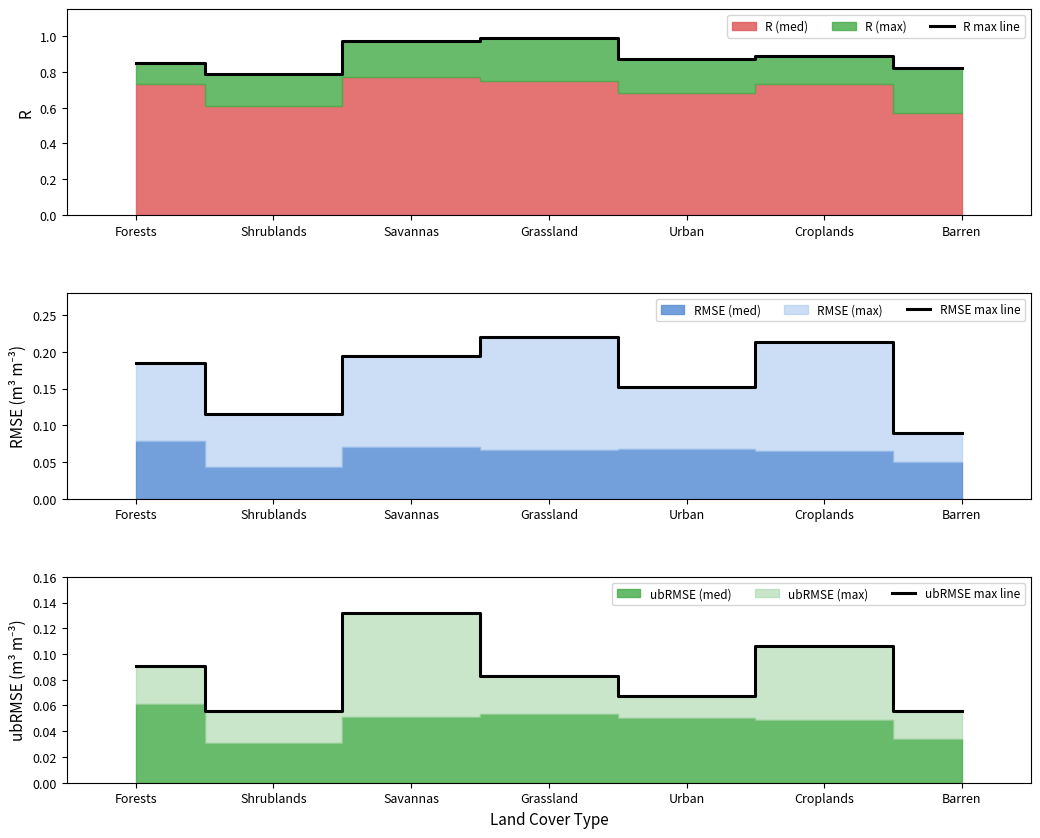

Reading left to right, transcribe all the data shown in this chart.

R max line: 0.8	0.8	1.0	1.0	0.9	0.9	0.8
RMSE max line: 0.2	0.1	0.2	0.2	0.2	0.2	0.1
ubRMSE max line: 0.1	0.1	0.1	0.1	0.1	0.1	0.1